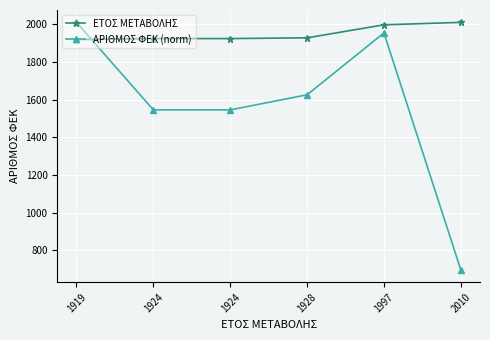

How many lines are shown in the chart?

2